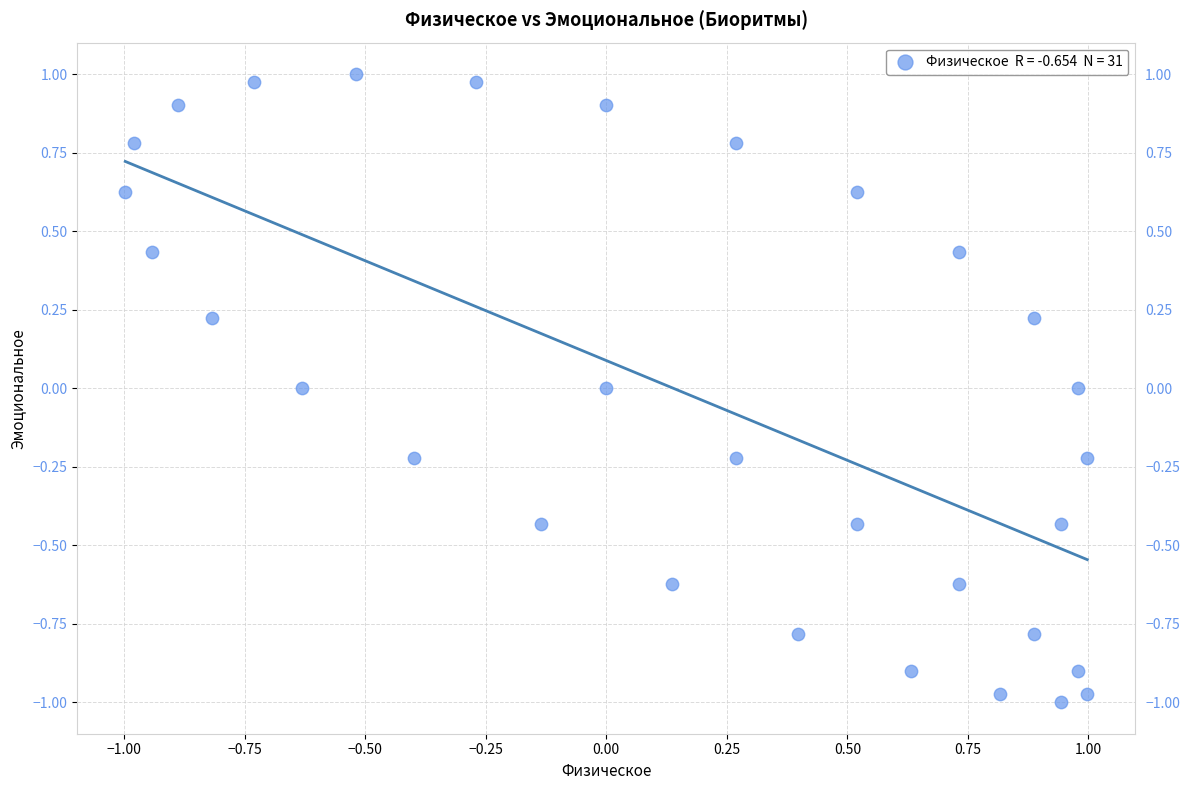

What is the range of X values (max minus min)?

2.0